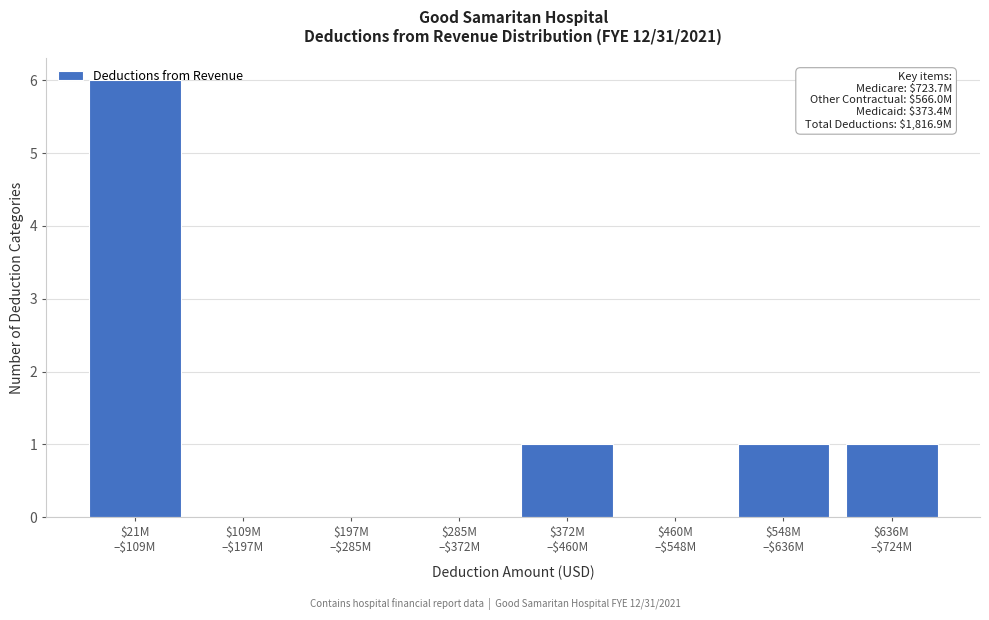

What is the sum of all values?

9